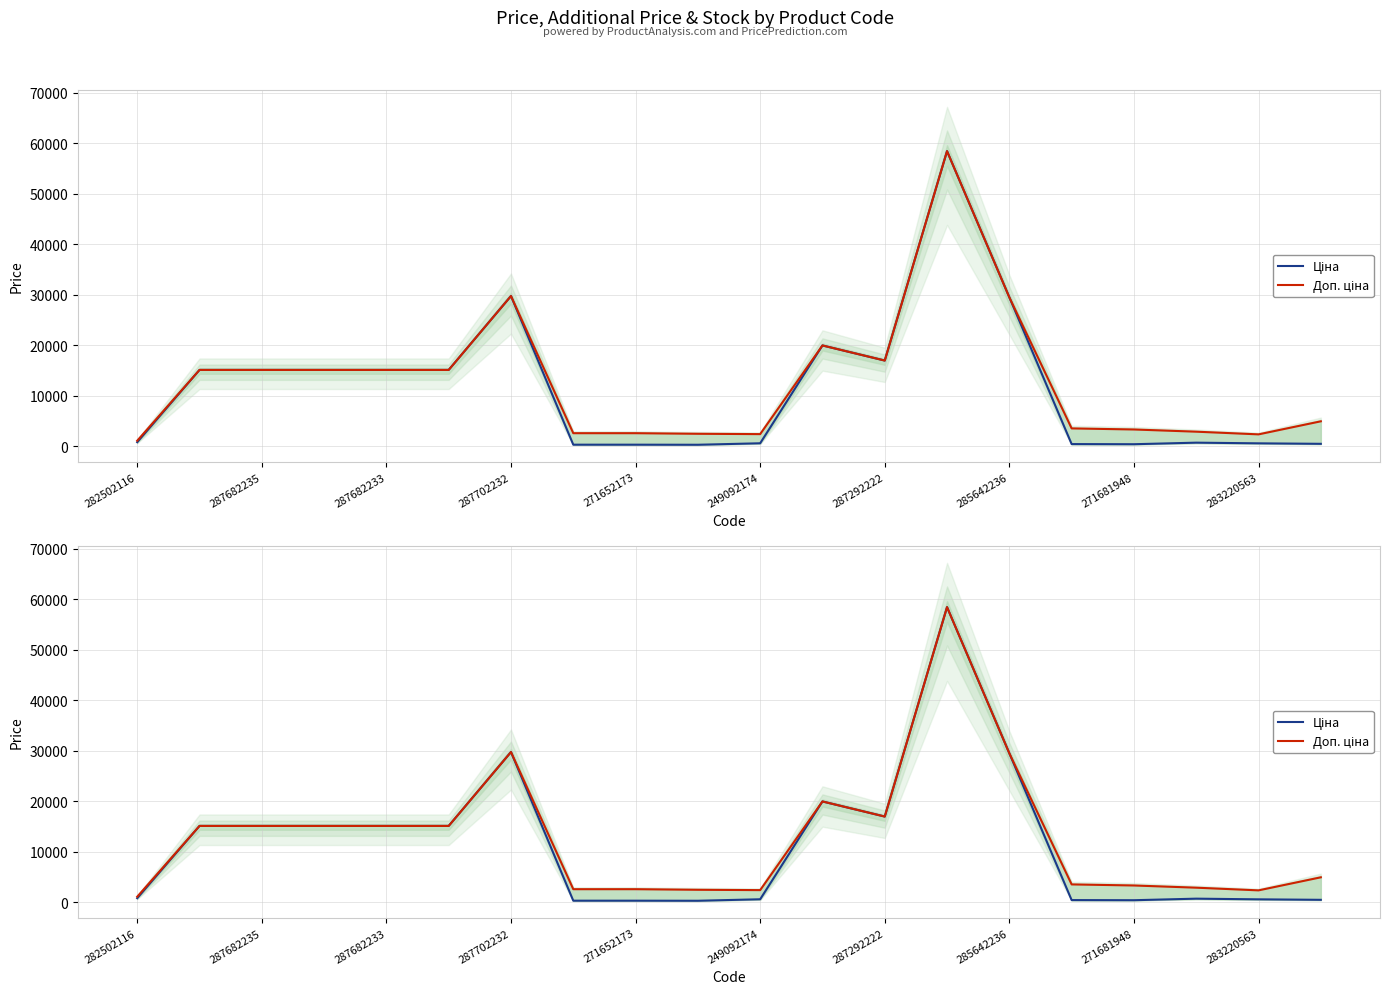

Is the value of Ціна at 18 greater than the value of Доп. ціна at 15?

No